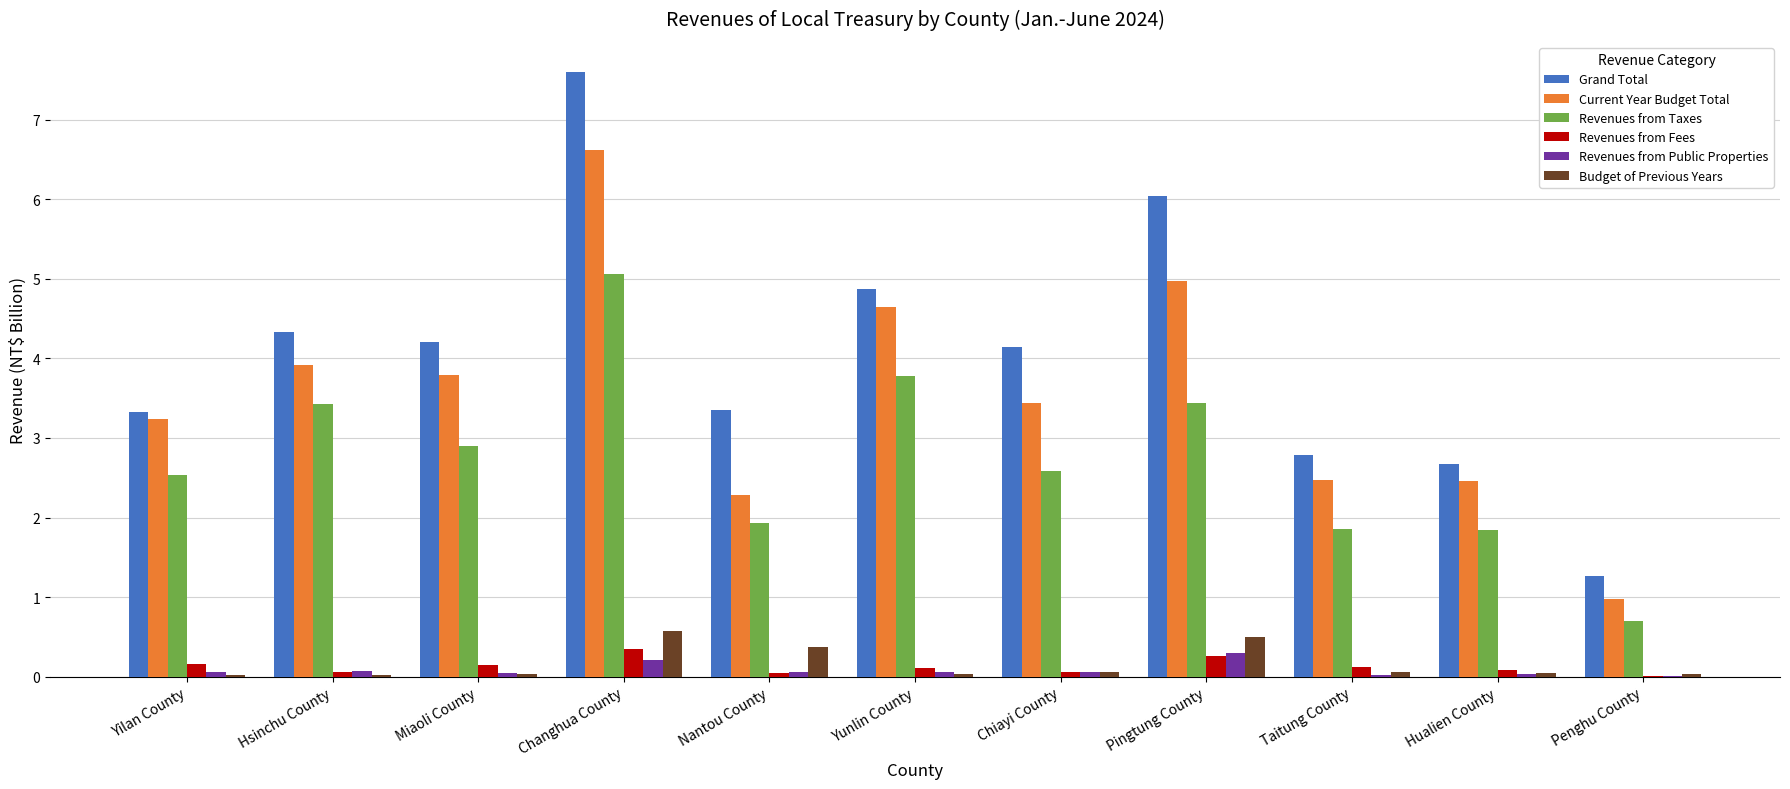

Where does the Revenues from Taxes series first go above 2?

Yilan County